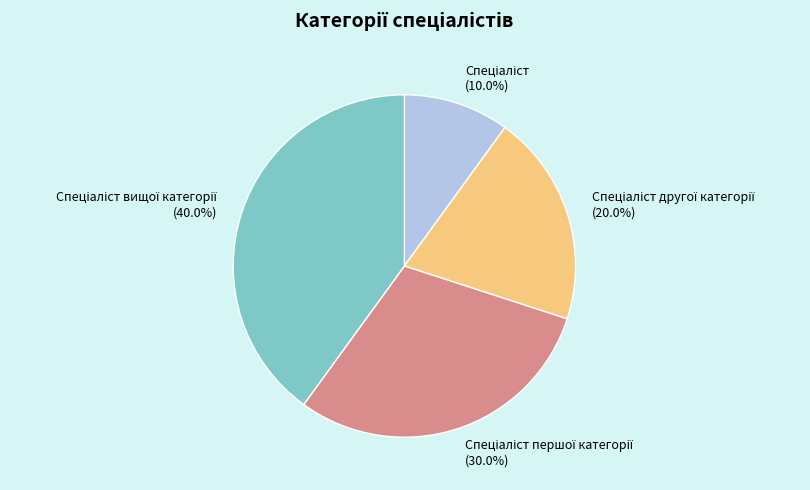

Does any single category account for the majority?

No